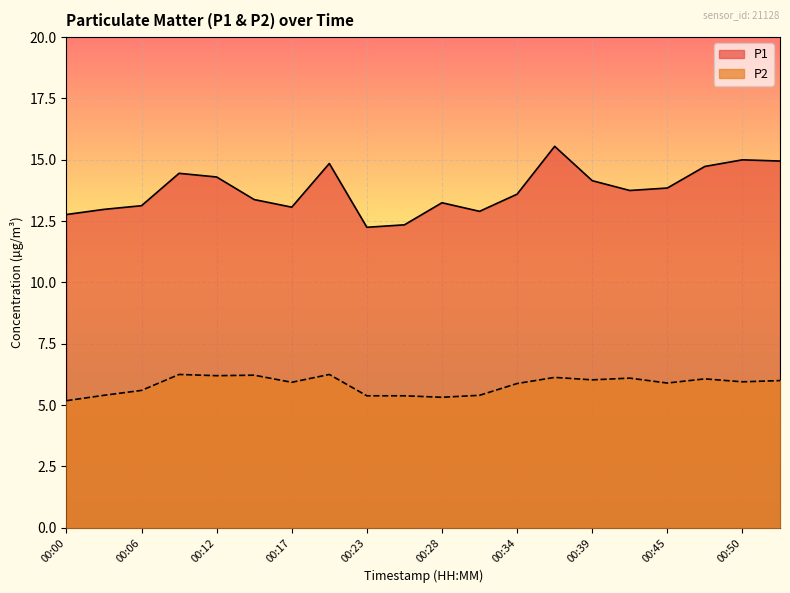

True or false: P2 and P1 cross at least once.

False